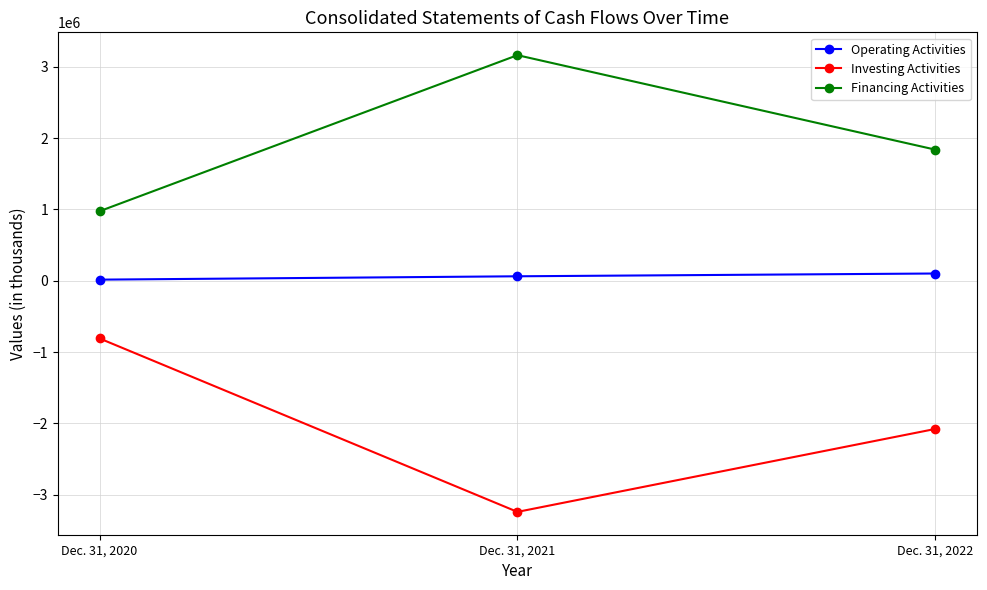

Does the chart display data point markers on the line(s)?

Yes